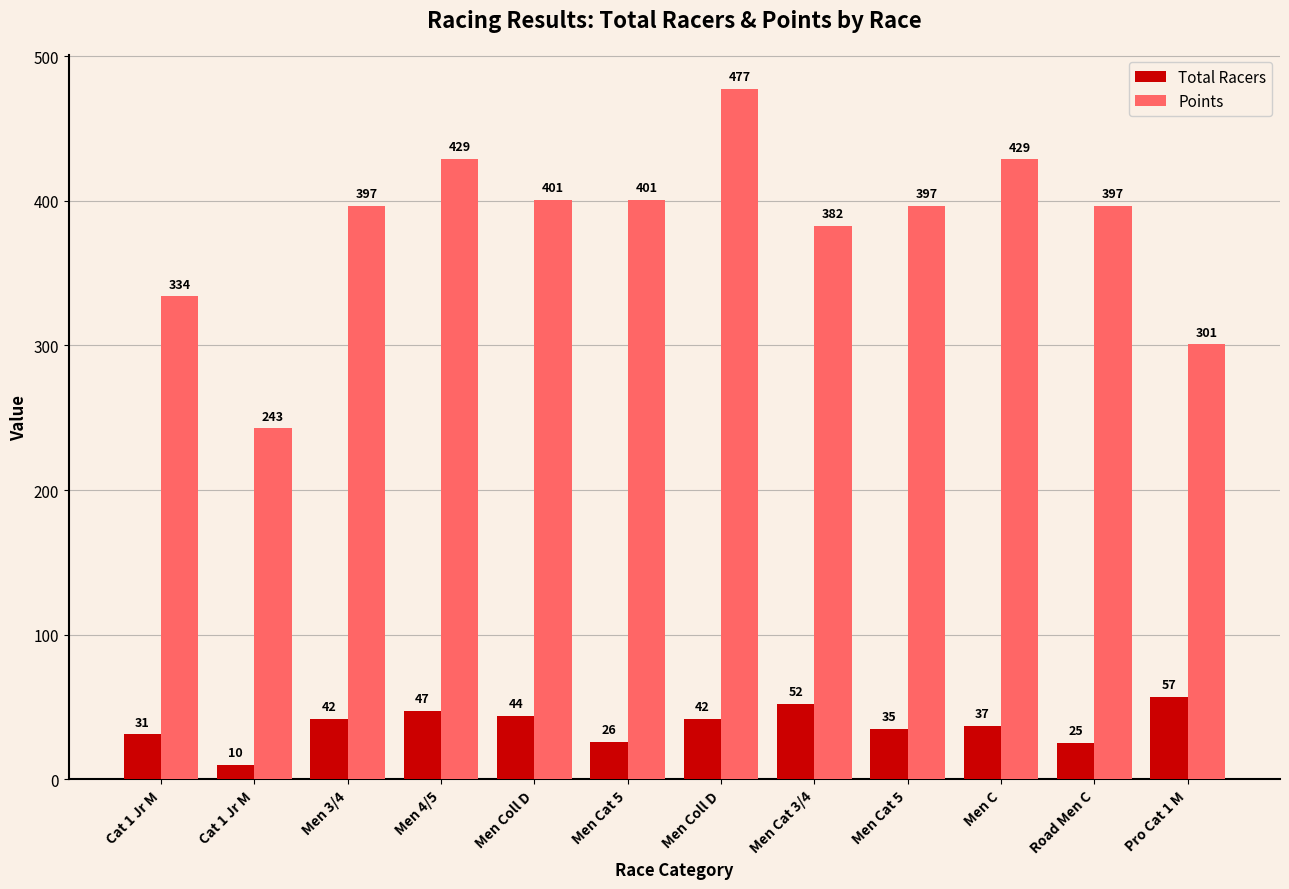

Which series has the largest total across all categories?

Points